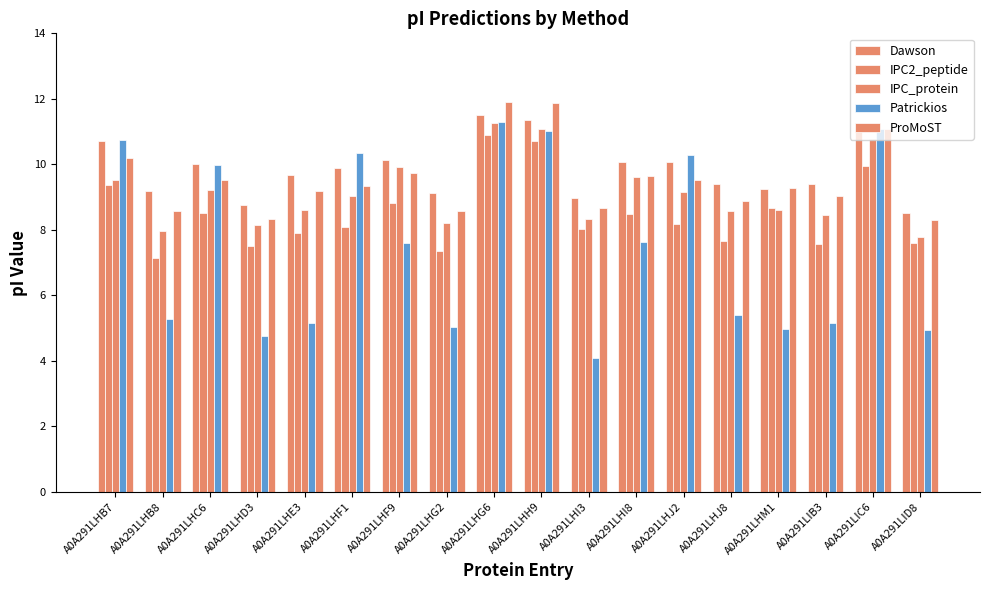

Which series has the widest spread of values?

Patrickios